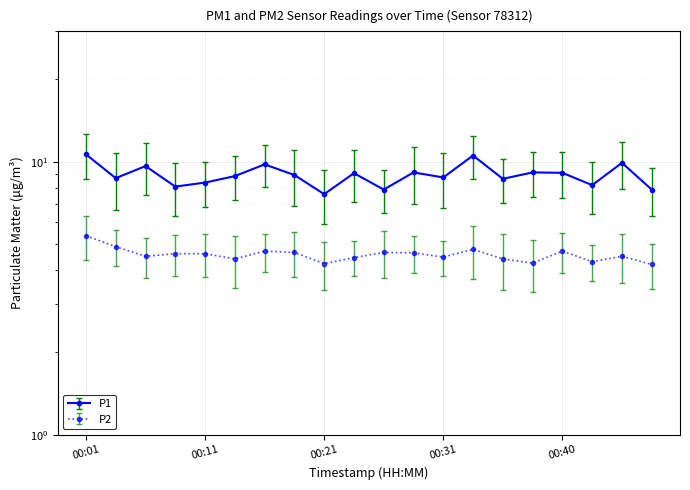

List the series in order of their peak value, highest first.

P1, P2